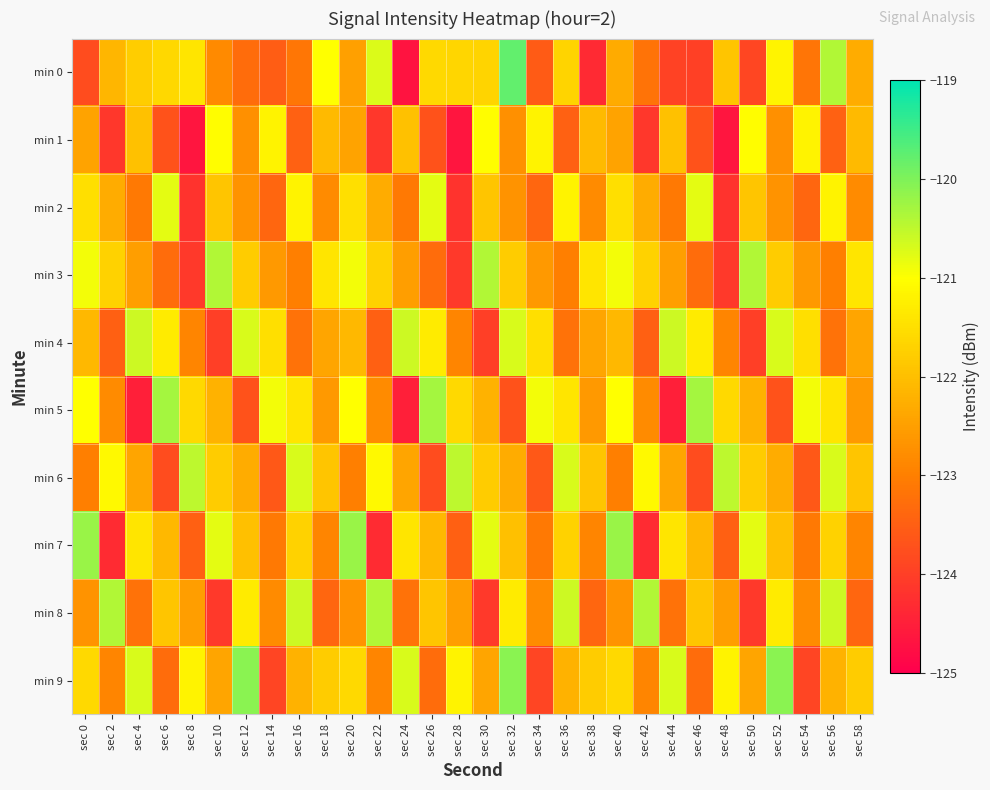

Rank the series at sec 24 from highest to lowest value.

min 4, min 9, min 7, min 1, min 6, min 3, min 2, min 8, min 5, min 0